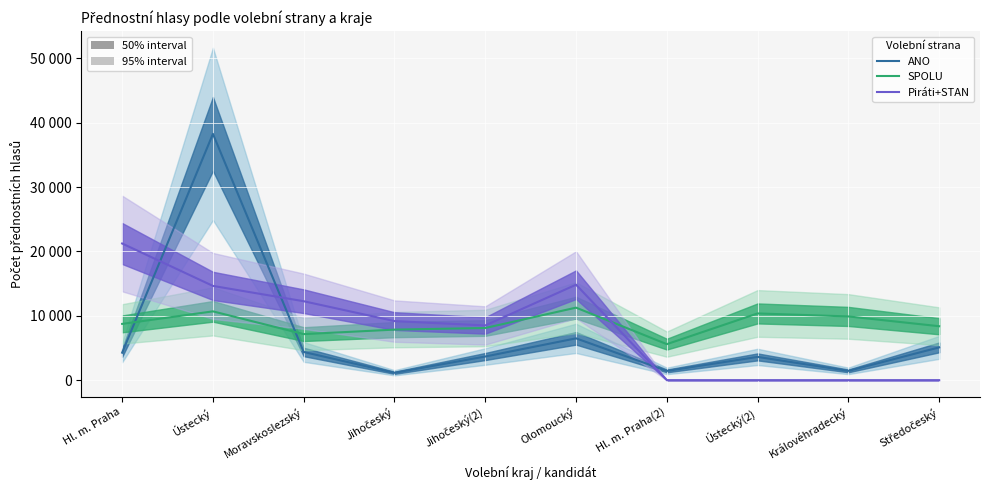

Where is the first local maximum for Piráti+STAN?

Olomoucký